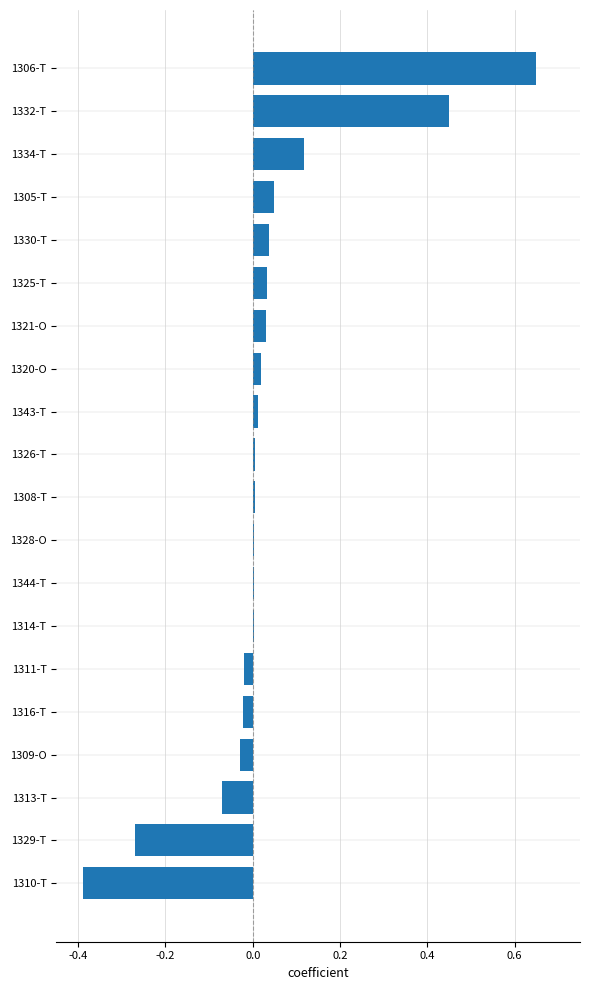

The chart shows a value of 0.2 at 1334-T. True or false?

False